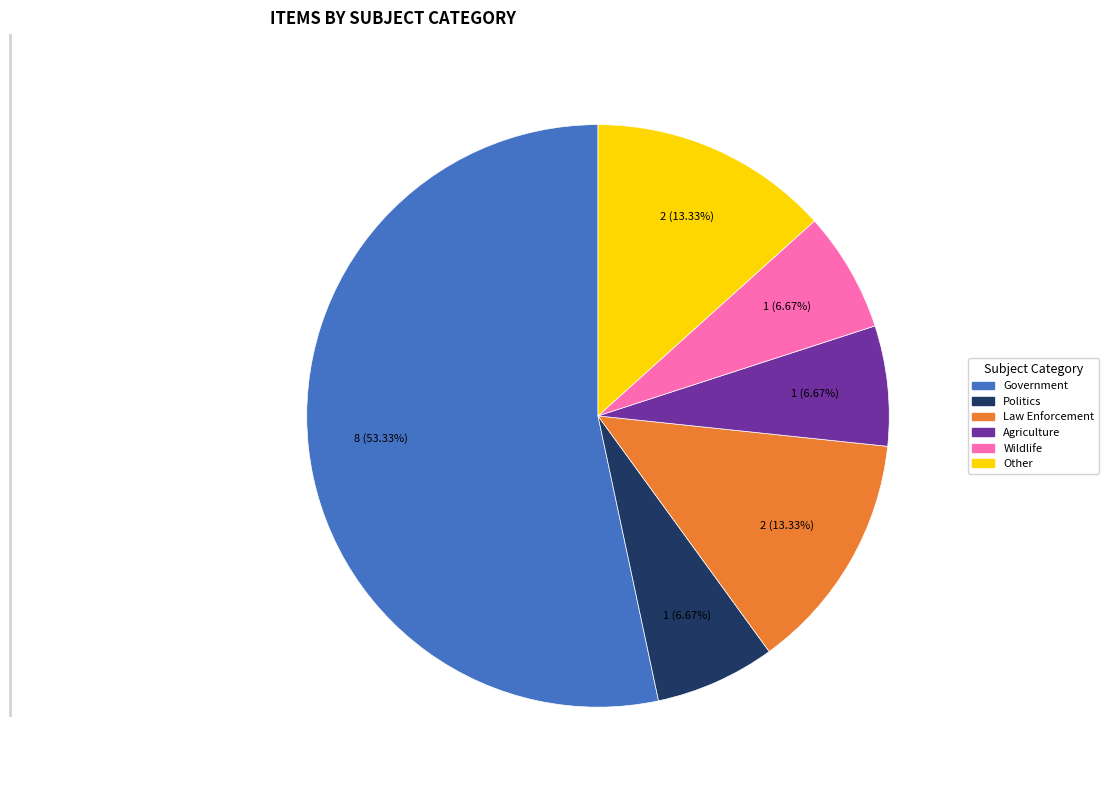

The Wildlife slice represents 12% of the pie. True or false?

False